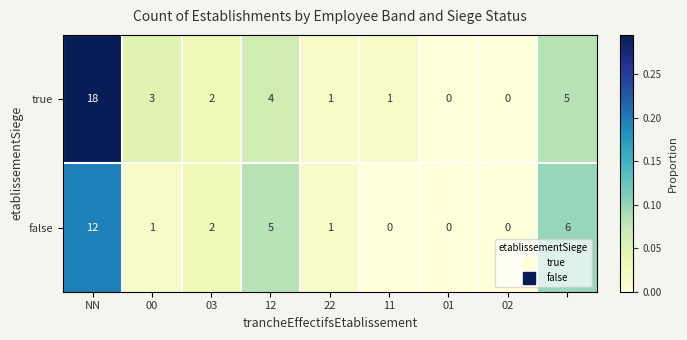

Rank the series by their average value, from highest to lowest.

true, false